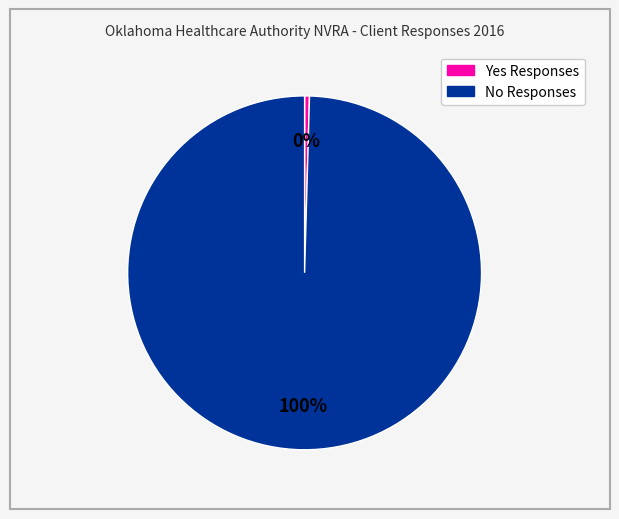

Rank the categories by value from highest to lowest.

No Responses, Yes Responses